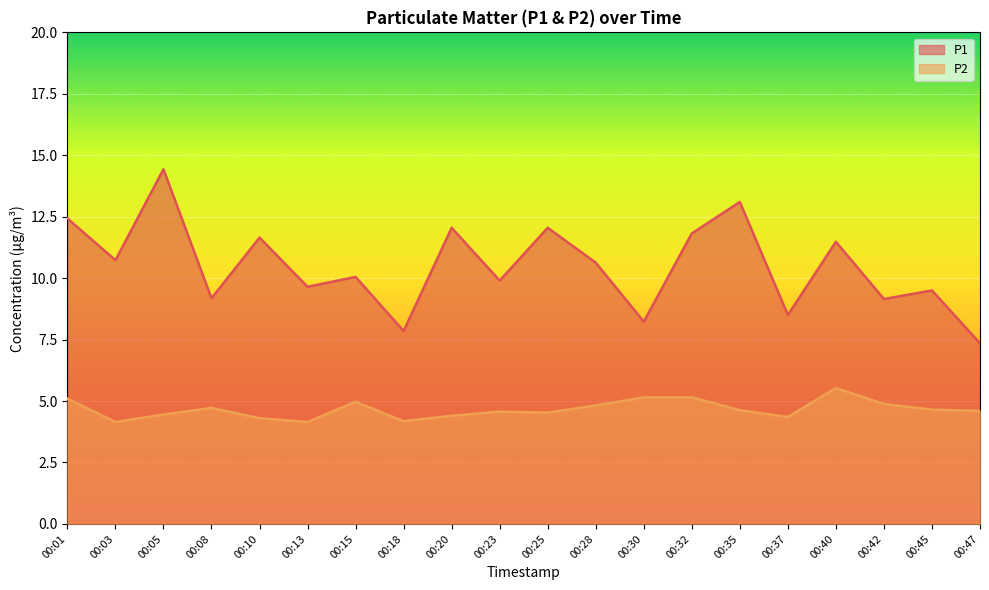

Does the chart display data point markers on the line(s)?

No